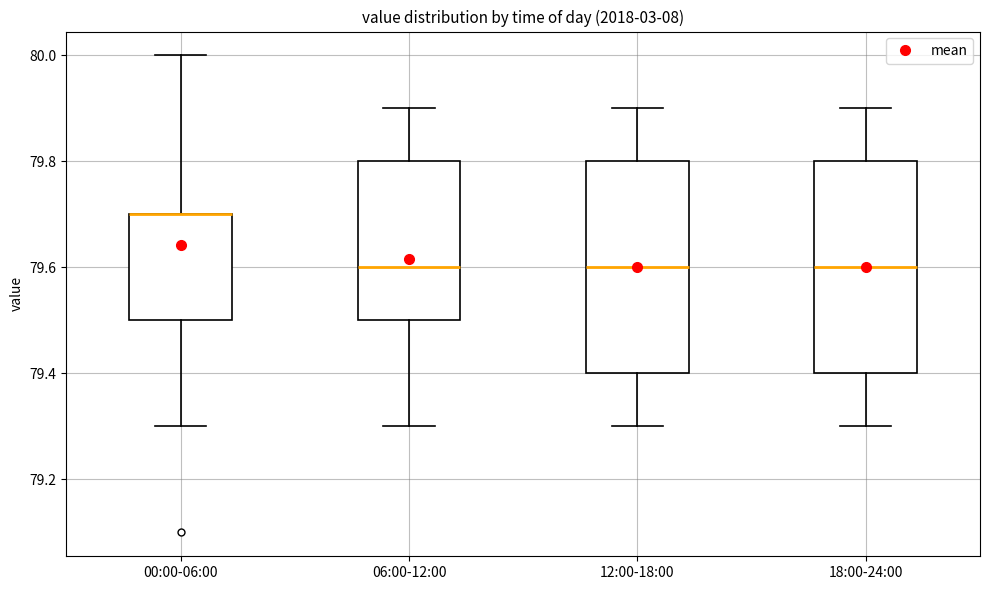

Reading left to right, read every box against the y-axis: the position of its median line, the range the box covers, and the ends of its whiskers. The values are not printed on the chart, so give them approximately, as read against the axis.

00:00-06:00: median 79.7 (drawn on the box's upper edge), box 79.5 to 79.7, whiskers 79.3 to 80.0
06:00-12:00: median 79.6, box 79.5 to 79.8, whiskers 79.3 to 79.9
12:00-18:00: median 79.6, box 79.4 to 79.8, whiskers 79.3 to 79.9
18:00-24:00: median 79.6, box 79.4 to 79.8, whiskers 79.3 to 79.9